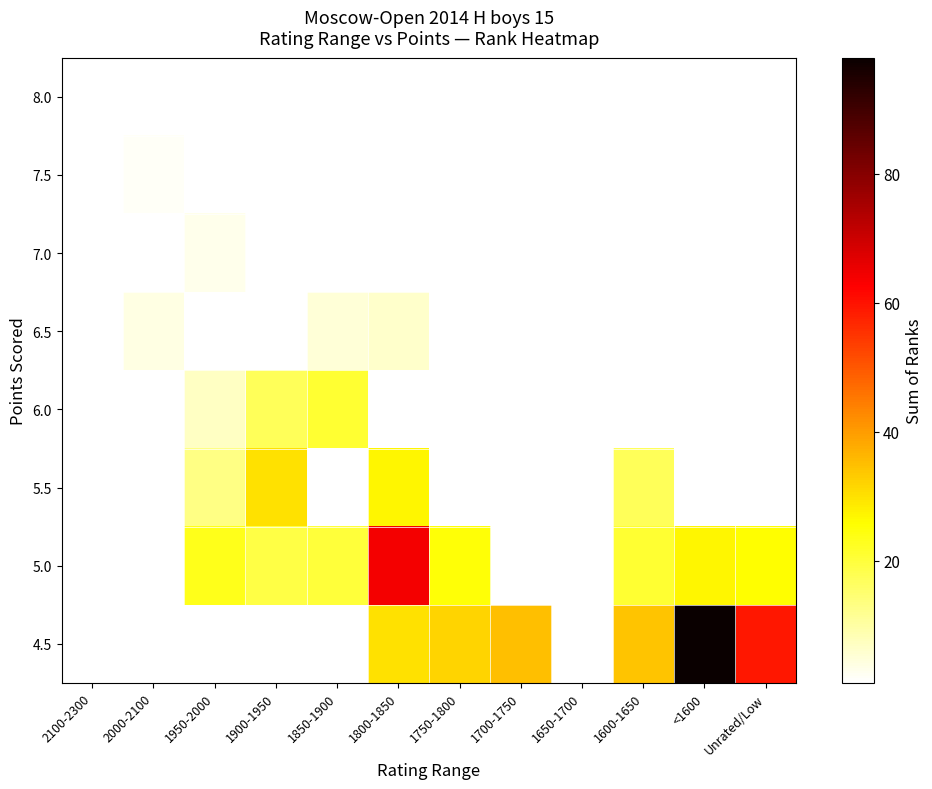

The 5.0 series shows 19.0 at 1900-1950. True or false?

True